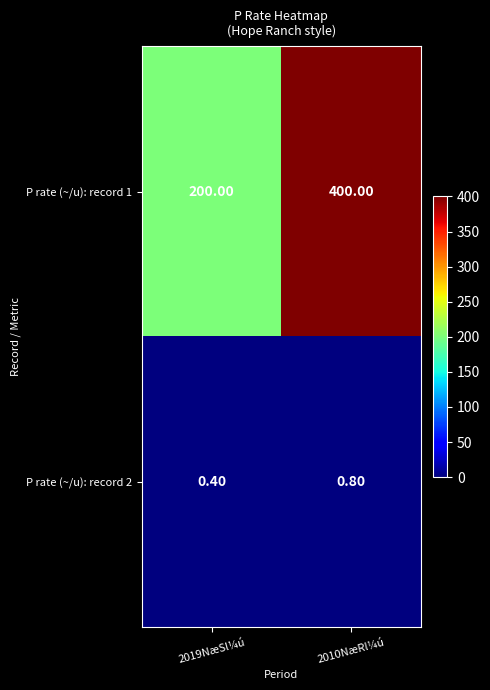

List the series in order of their overall mean, lowest first.

P rate (~/u): record 2, P rate (~/u): record 1